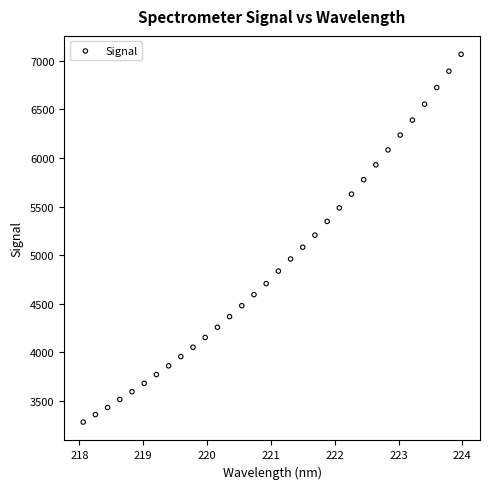

What is the range of Y values (max minus min)?

3782.5